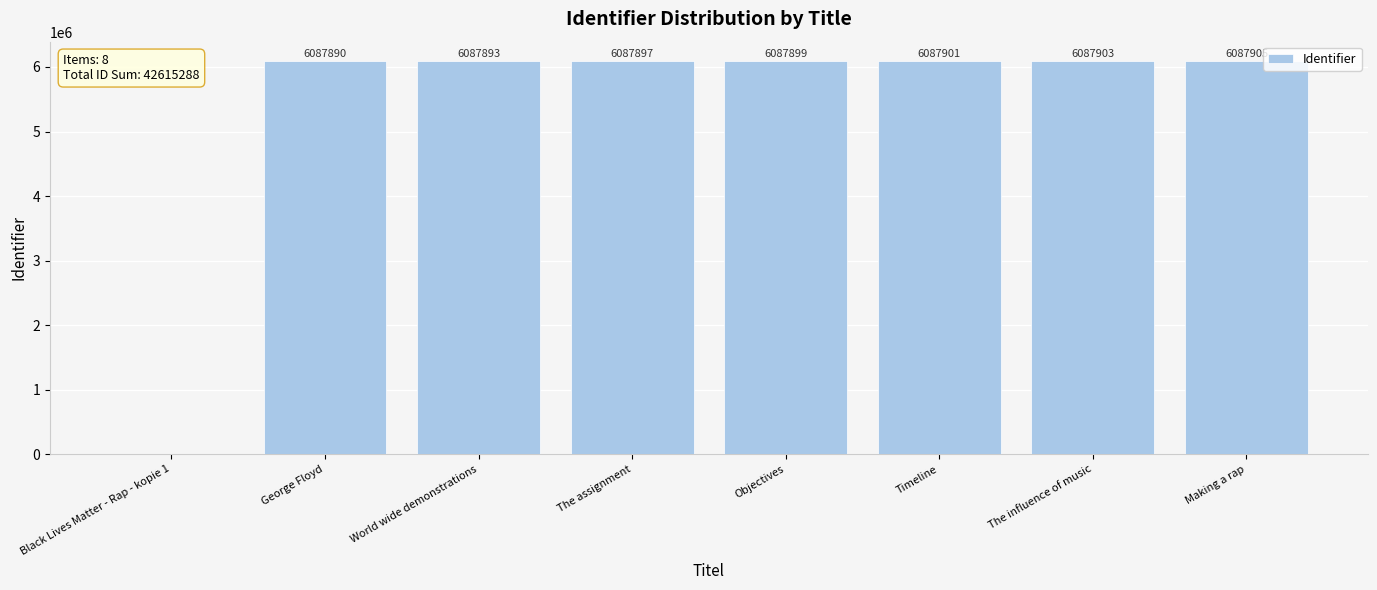

Which label corresponds to the largest value in the chart?

Making a rap